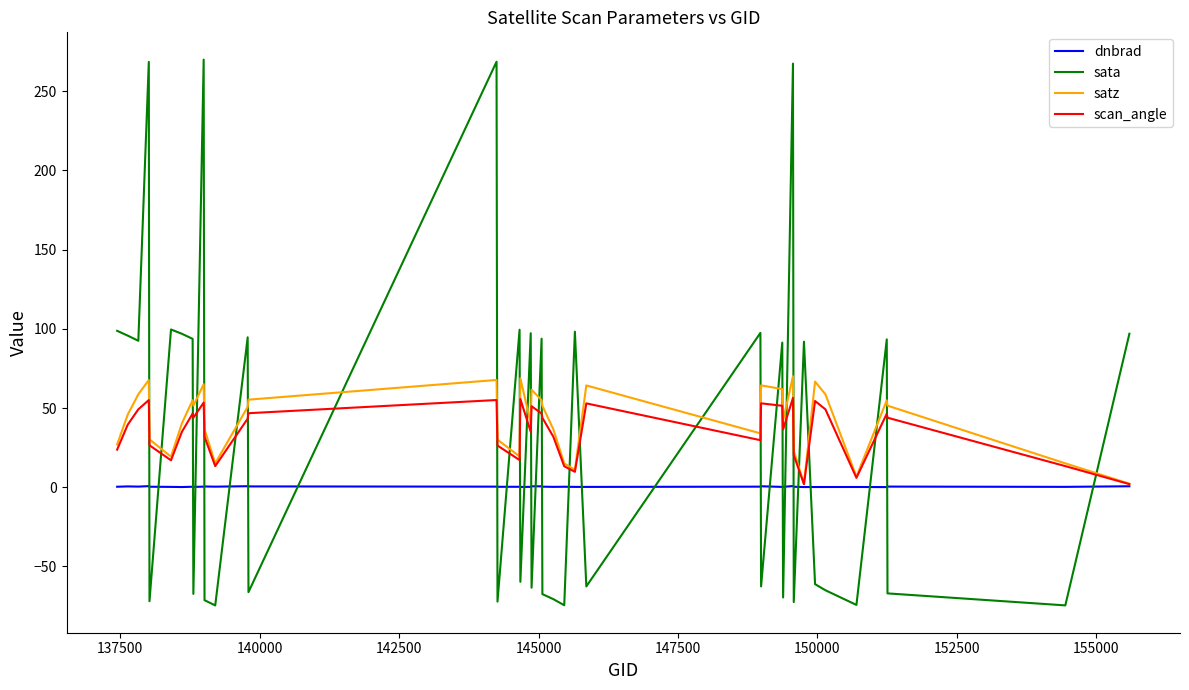

Which series ends up on top after the final intersection of sata and dnbrad?

sata